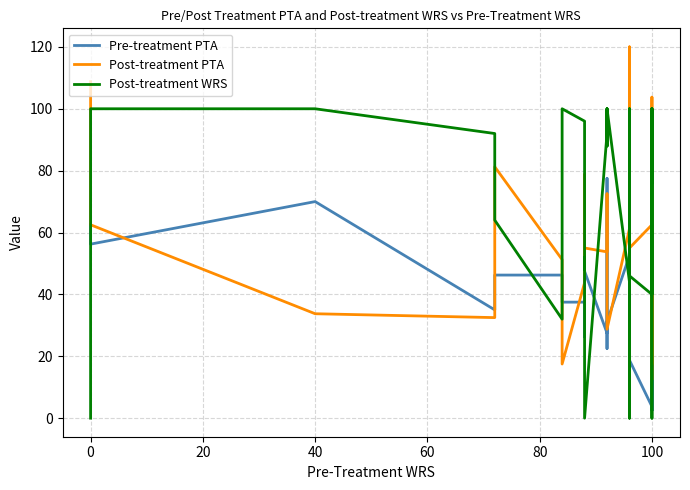

True or false: Post-treatment WRS has a value of -38.5 at 100.

False